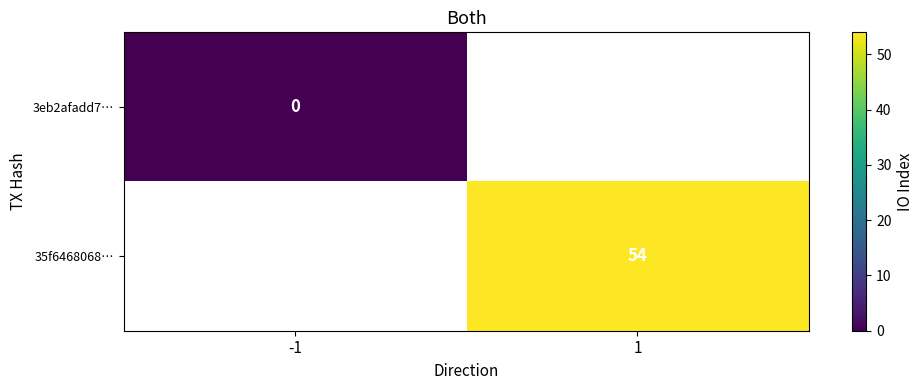

The value of 35f6468068… at 1 is 82. True or false?

False